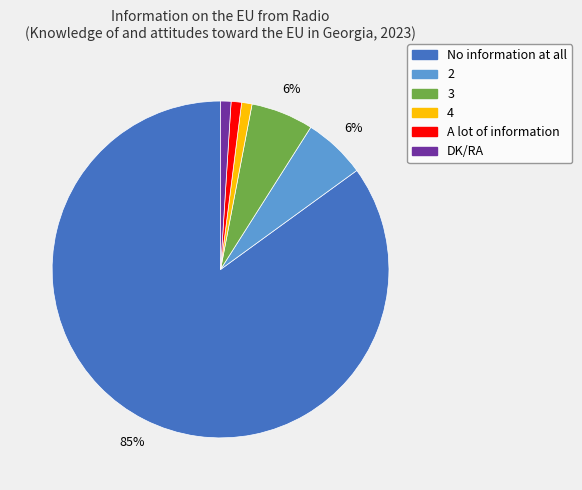

Does No information at all account for over 50% of the chart?

Yes